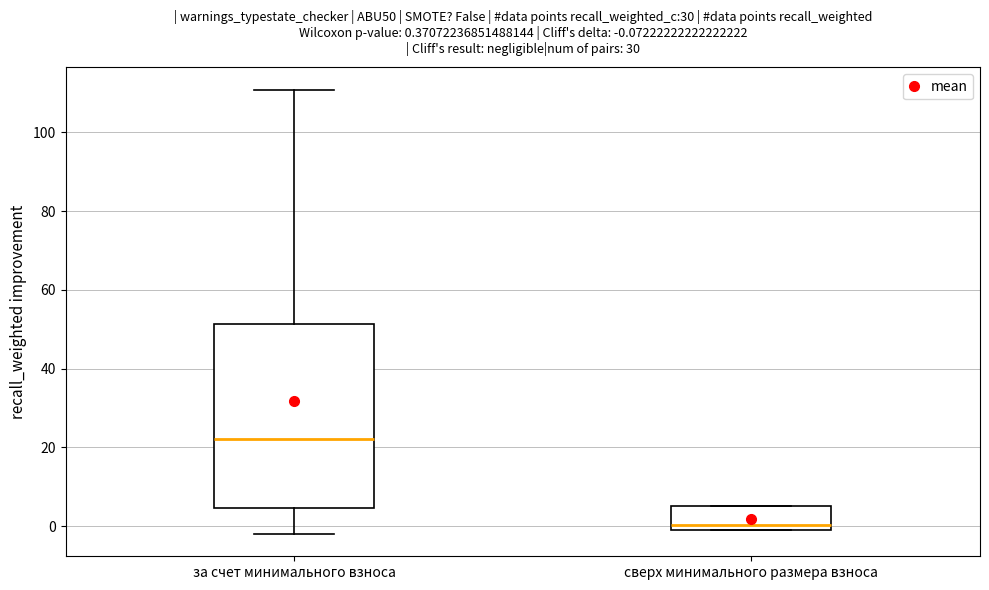

Which box has the highest median line?

за счет минимального взноса